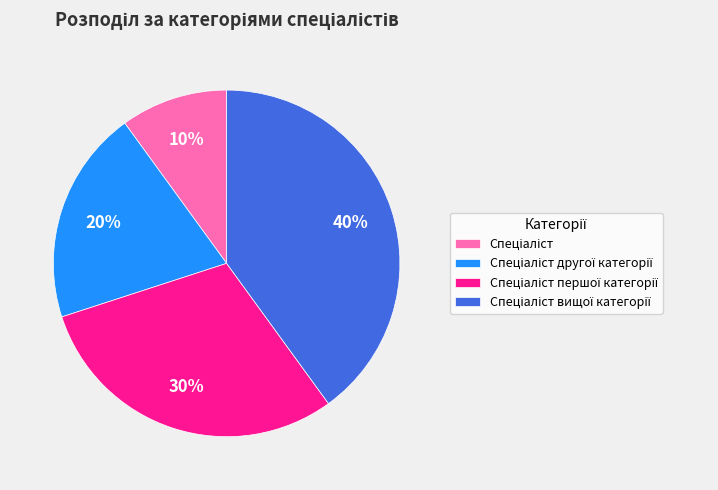

To the nearest percent, what is the difference between the largest and smallest slice percentages?

30%